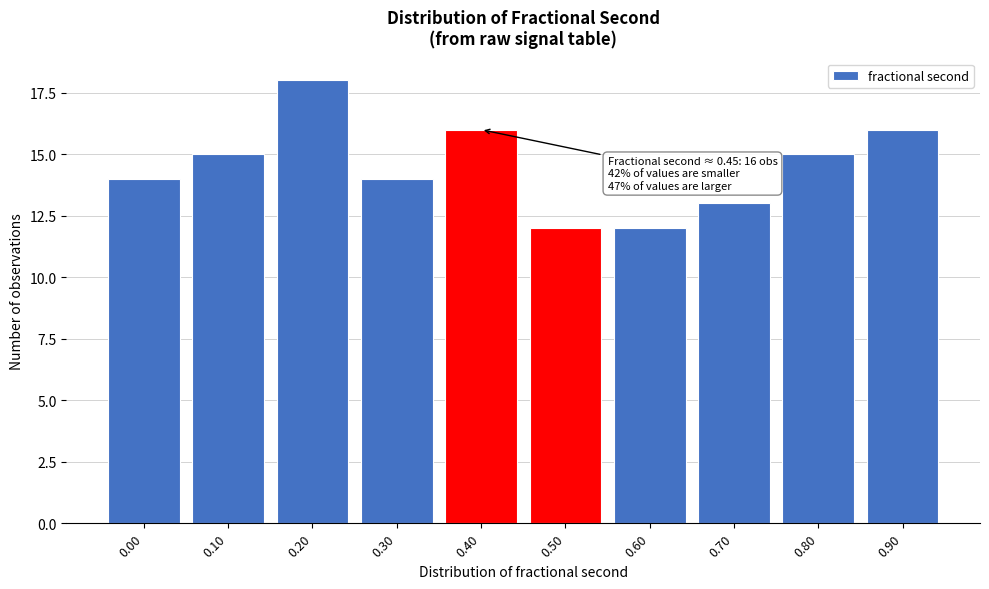

Reading right to left, what are all the values shown in this chart?

0.90=16	0.80=15	0.70=13	0.60=12	0.50=12	0.40=16	0.30=14	0.20=18	0.10=15	0.00=14